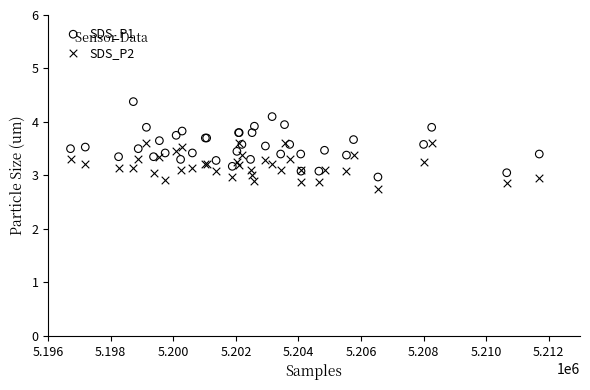

What are all the series names shown in the legend?

SDS_P1, SDS_P2